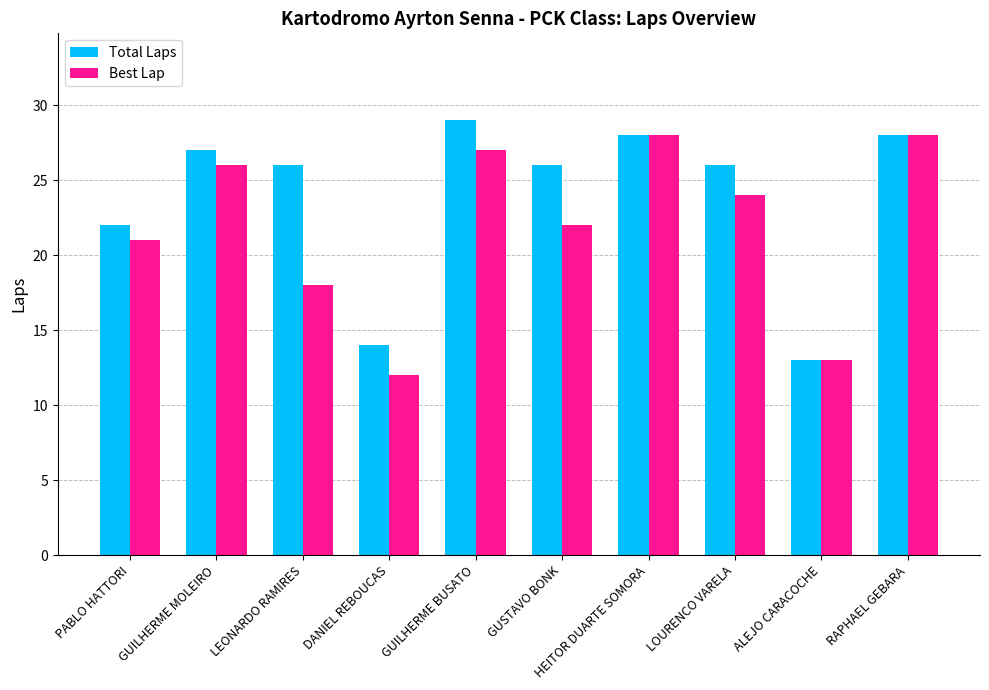

Rank the series by their average value, from lowest to highest.

Best Lap, Total Laps